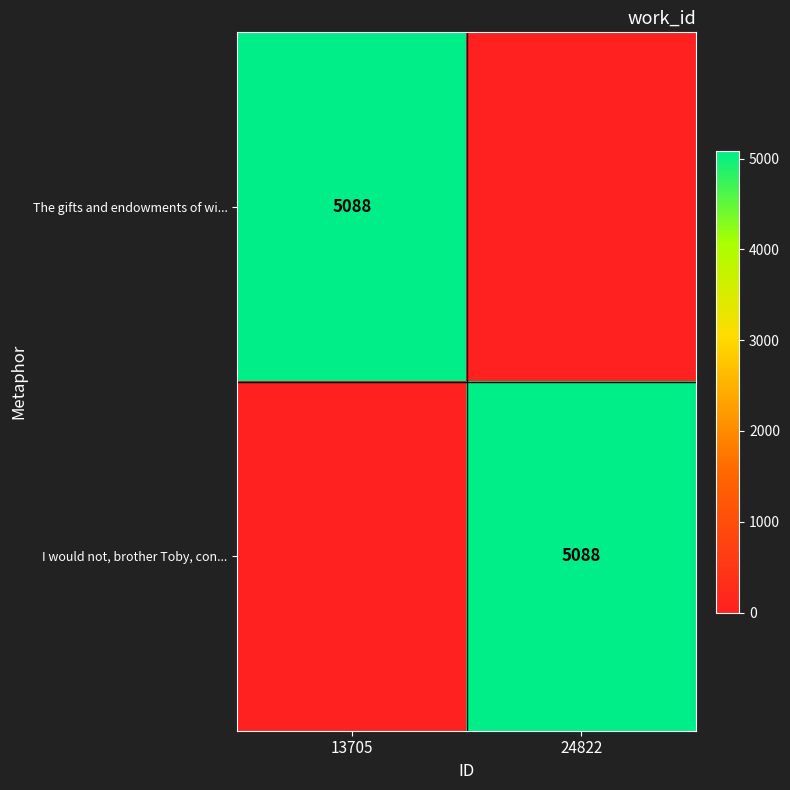

The value of The gifts and endowments of wi... at 13705 is 5088. True or false?

True